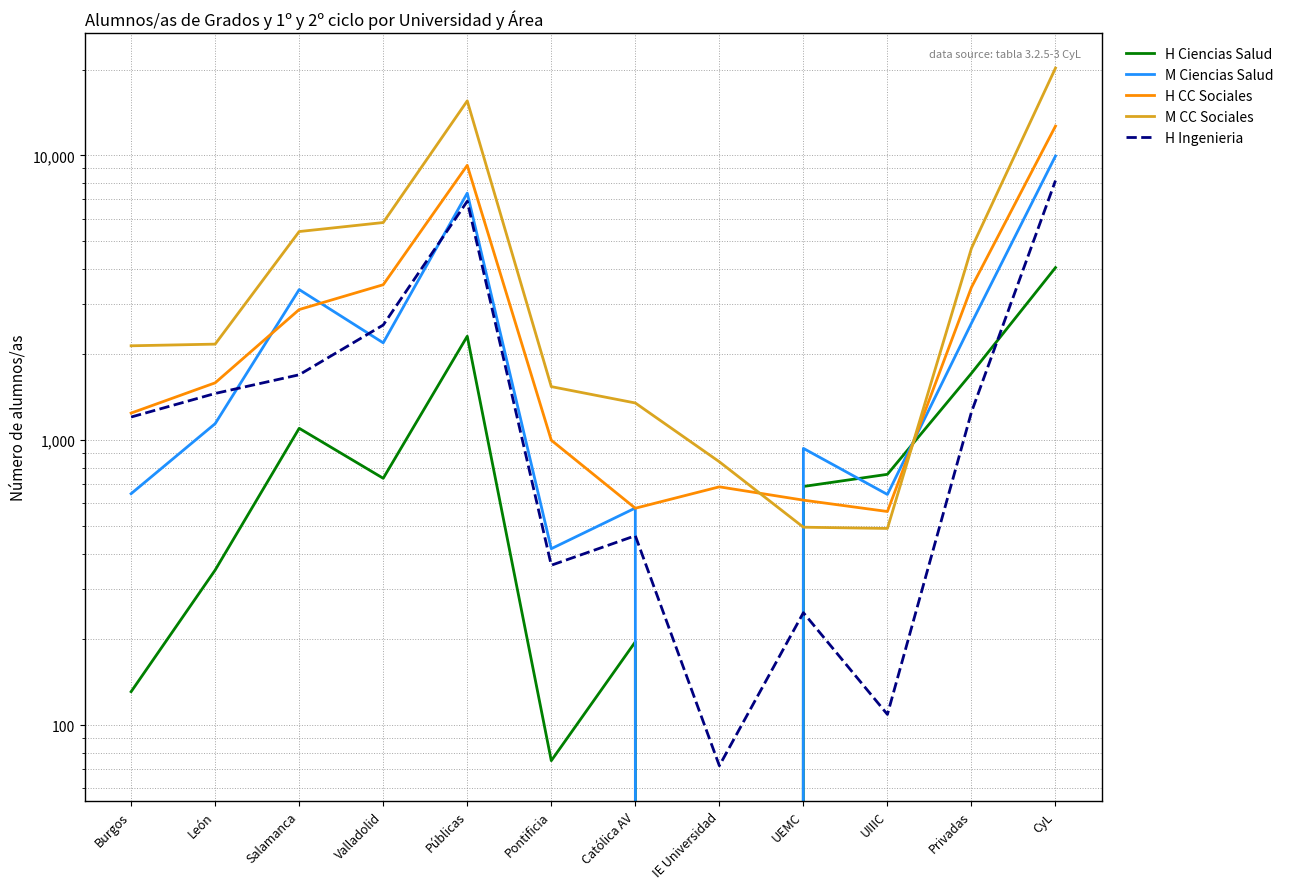

Which series changed the most between Salamanca and Católica AV?

M CC Sociales